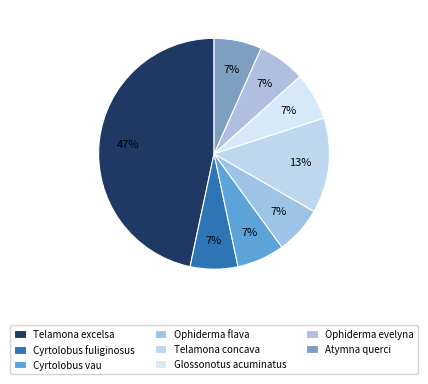

To the nearest percent, what percentage of the pie is Ophiderma flava?

7%